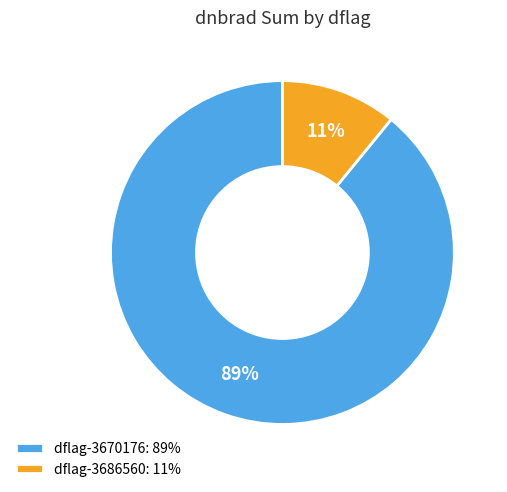

Is it true that dflag-3686560: 11% is 11% of the pie?

True